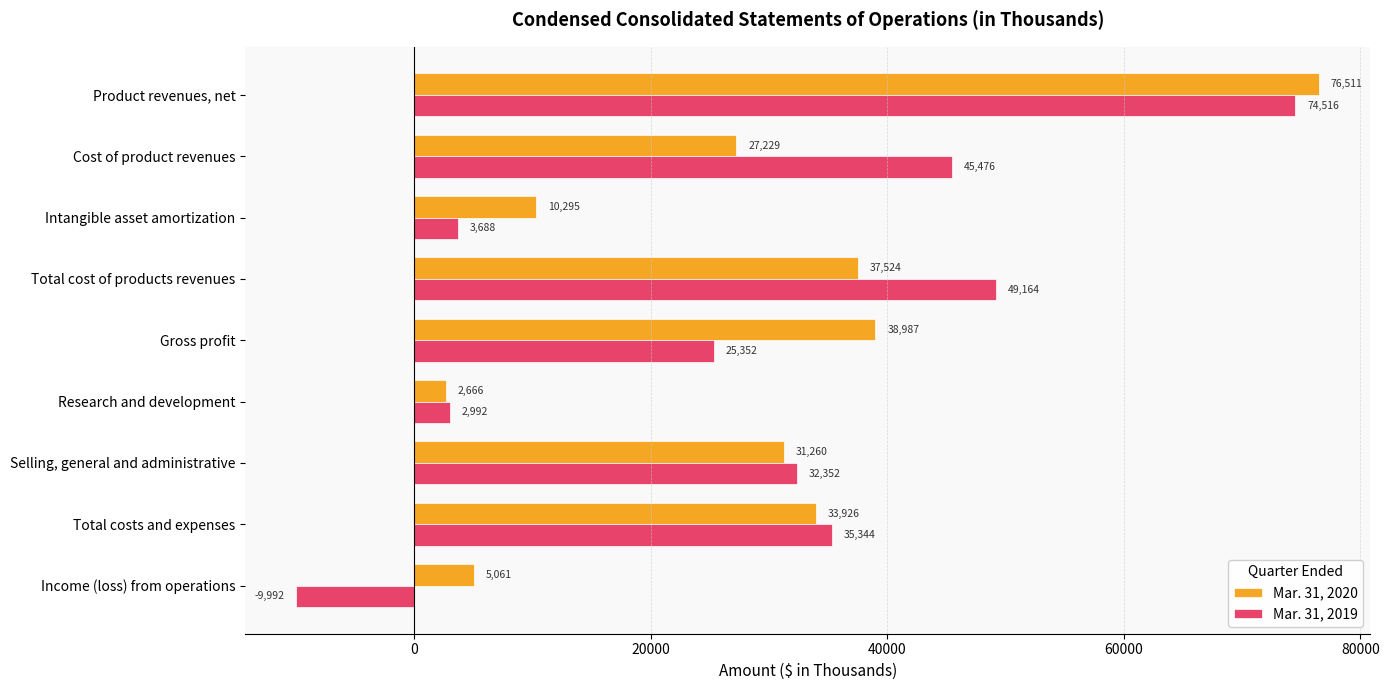

The Mar. 31, 2020 series shows 38987 at Gross profit. True or false?

True